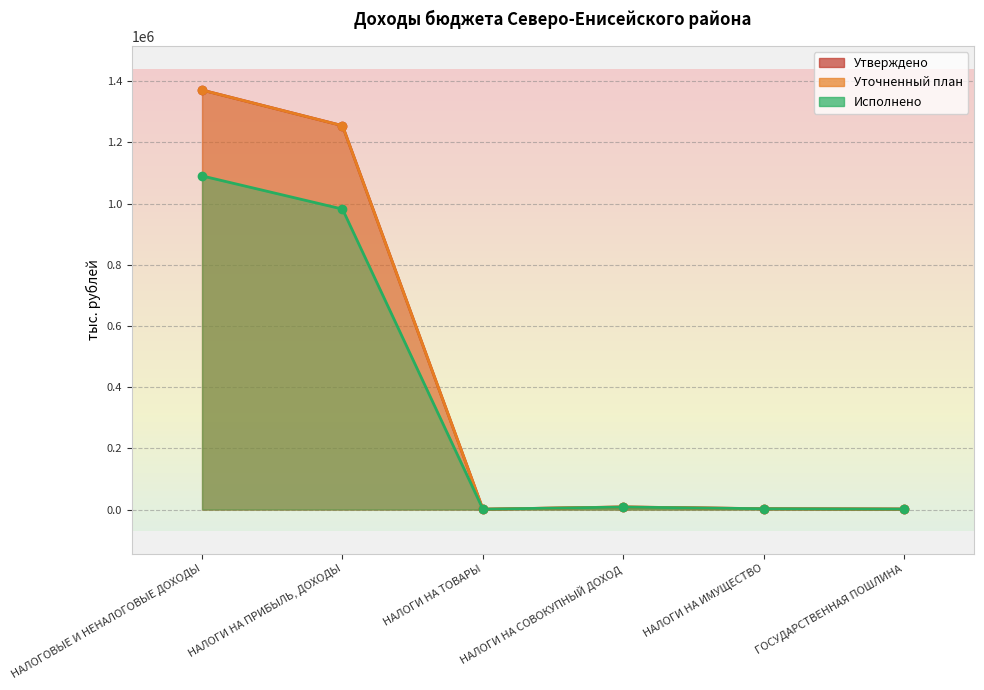

What is the label of the 2nd point from the left?

НАЛОГИ НА ПРИБЫЛЬ, ДОХОДЫ